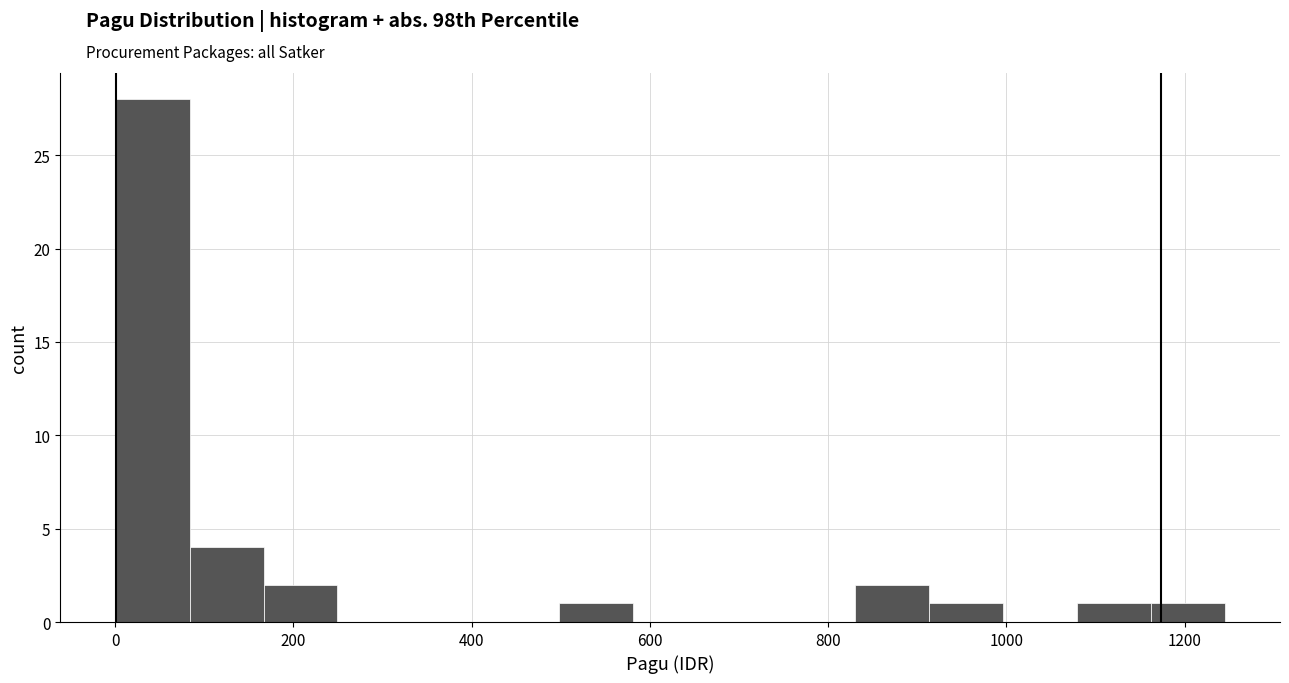

Reading left to right, list every bar in this chart as the range it spans on the x-axis followed by its height. Neither the bar edges nor the heights are printed on the chart, so give them approximately, as read against the axes.

0 to 80: 28
80 to 160: 4
160 to 240: 2
240 to 340: 0
340 to 420: 0
420 to 500: 0
500 to 580: 1
580 to 660: 0
660 to 740: 0
740 to 840: 0
840 to 920: 2
920 to 1000: 1
1000 to 1080: 0
1080 to 1160: 1
1160 to 1240: 1